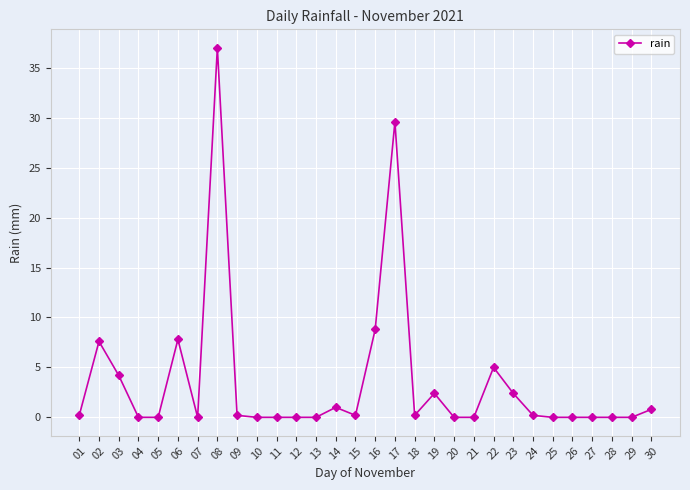

How many series are shown in this chart?

1